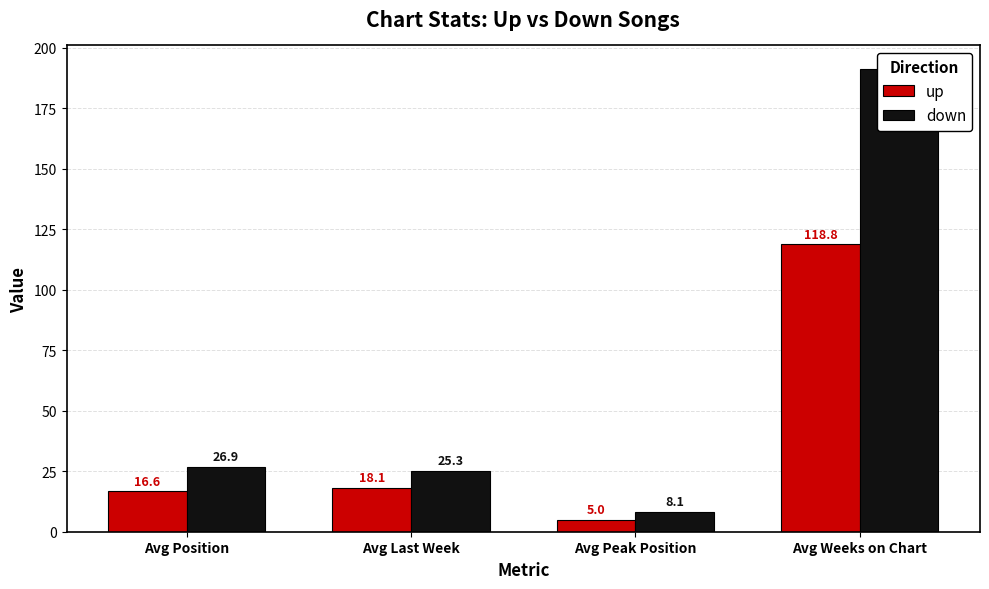

What is the difference between the maximum and minimum values in the up series?

113.8